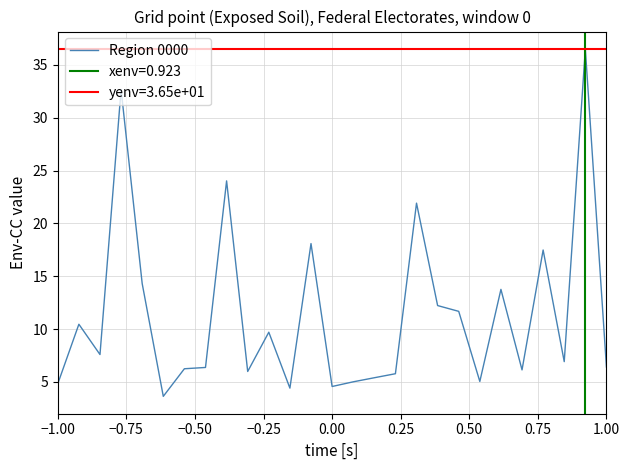

The value of Region 0000 at −1.00 is 7.9. True or false?

False